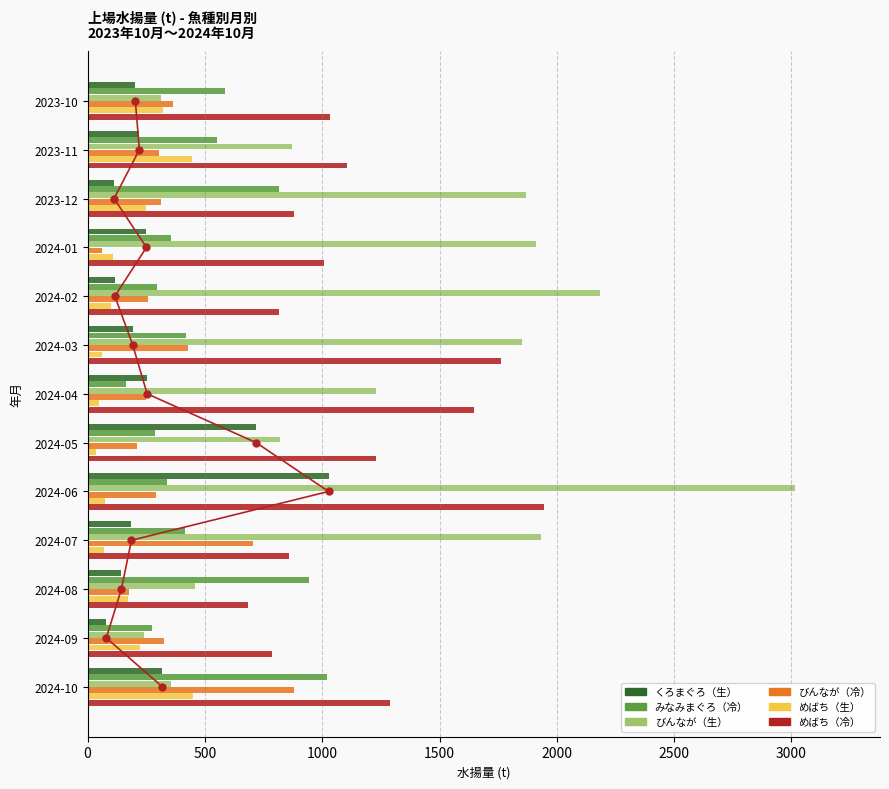

What is the difference between the highest and lowest values at 2024-07?

1863.8